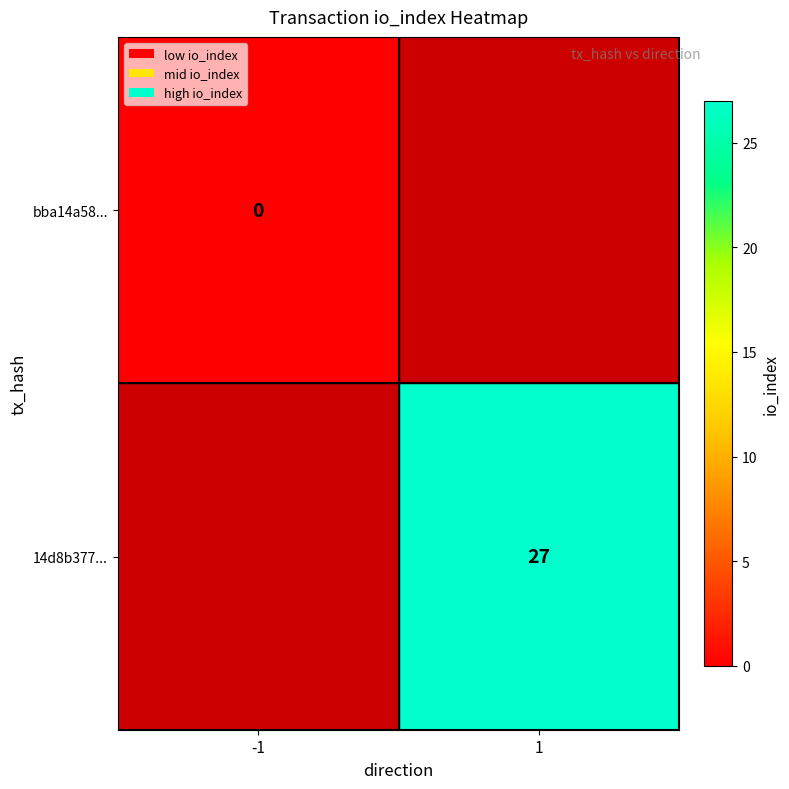

The value of 14d8b377... at 1 is 47. True or false?

False